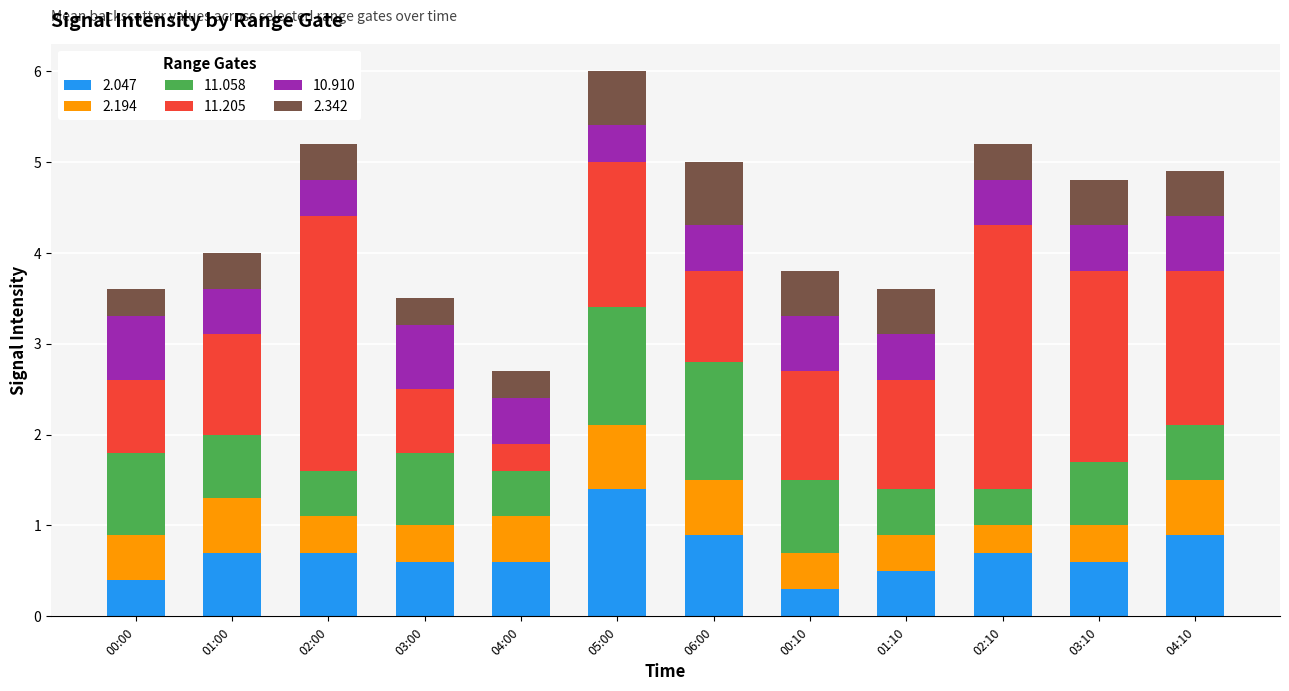

What is the total value across all series at 04:00?

2.7